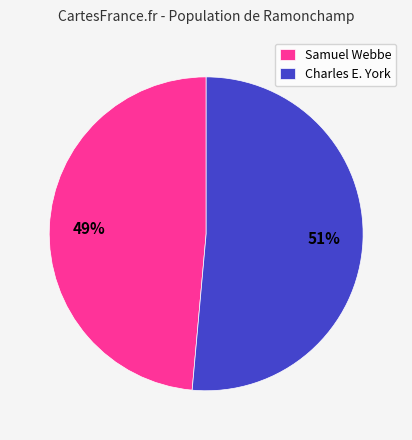

How many segments does this pie chart have?

2